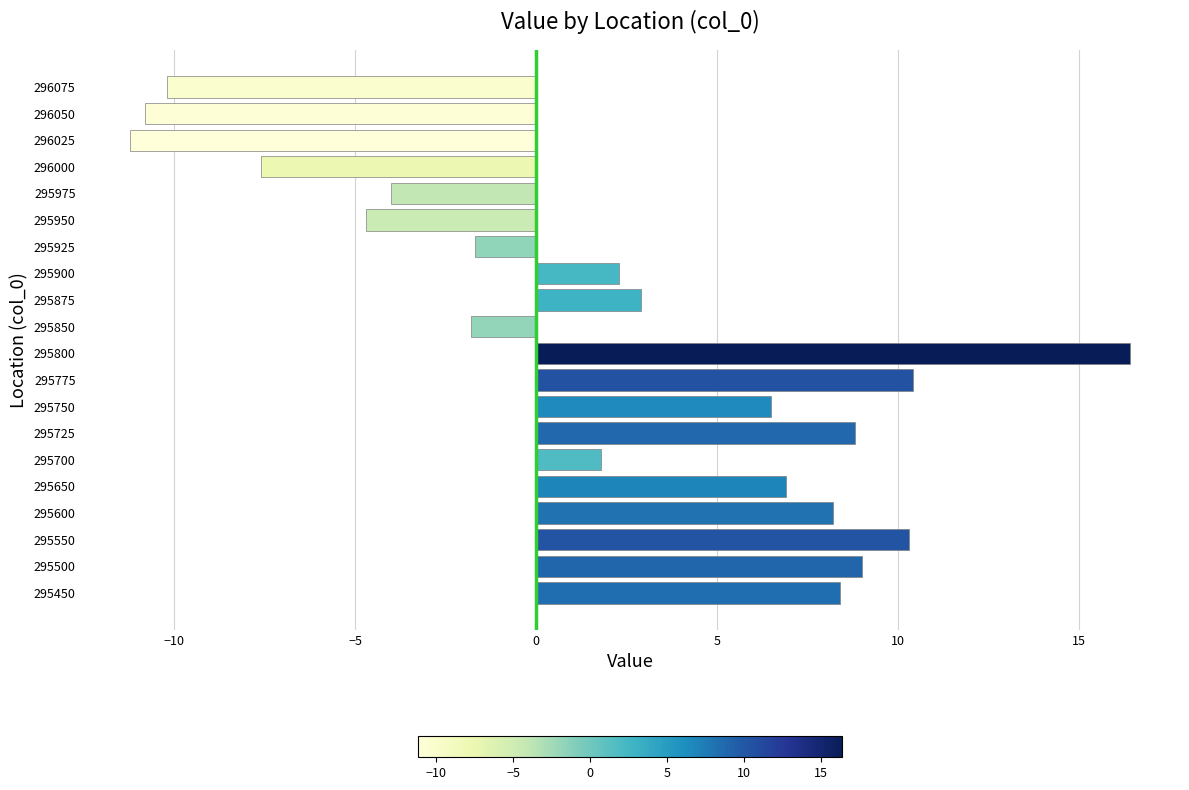

The value at 295450 is 8.4. True or false?

True